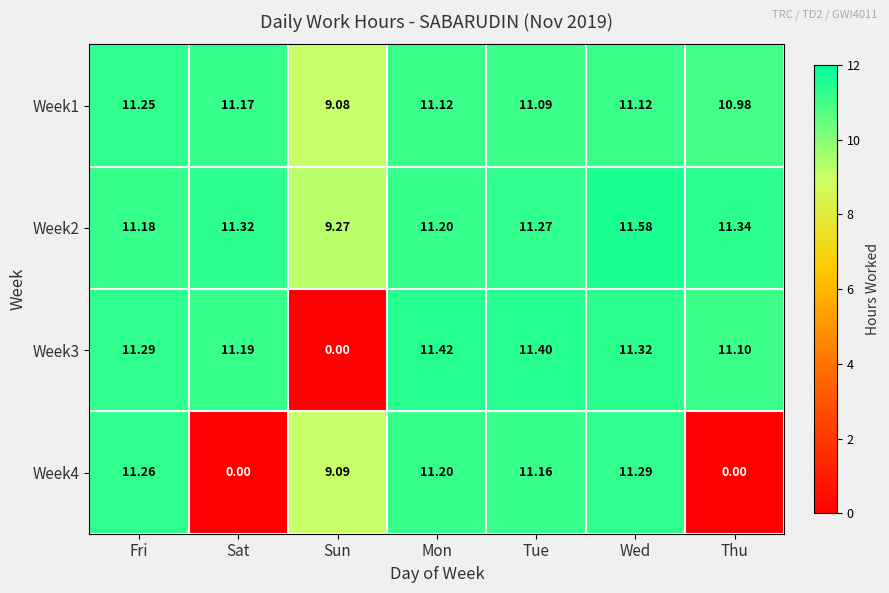

At which label is Week1 closest to 10?

Sun